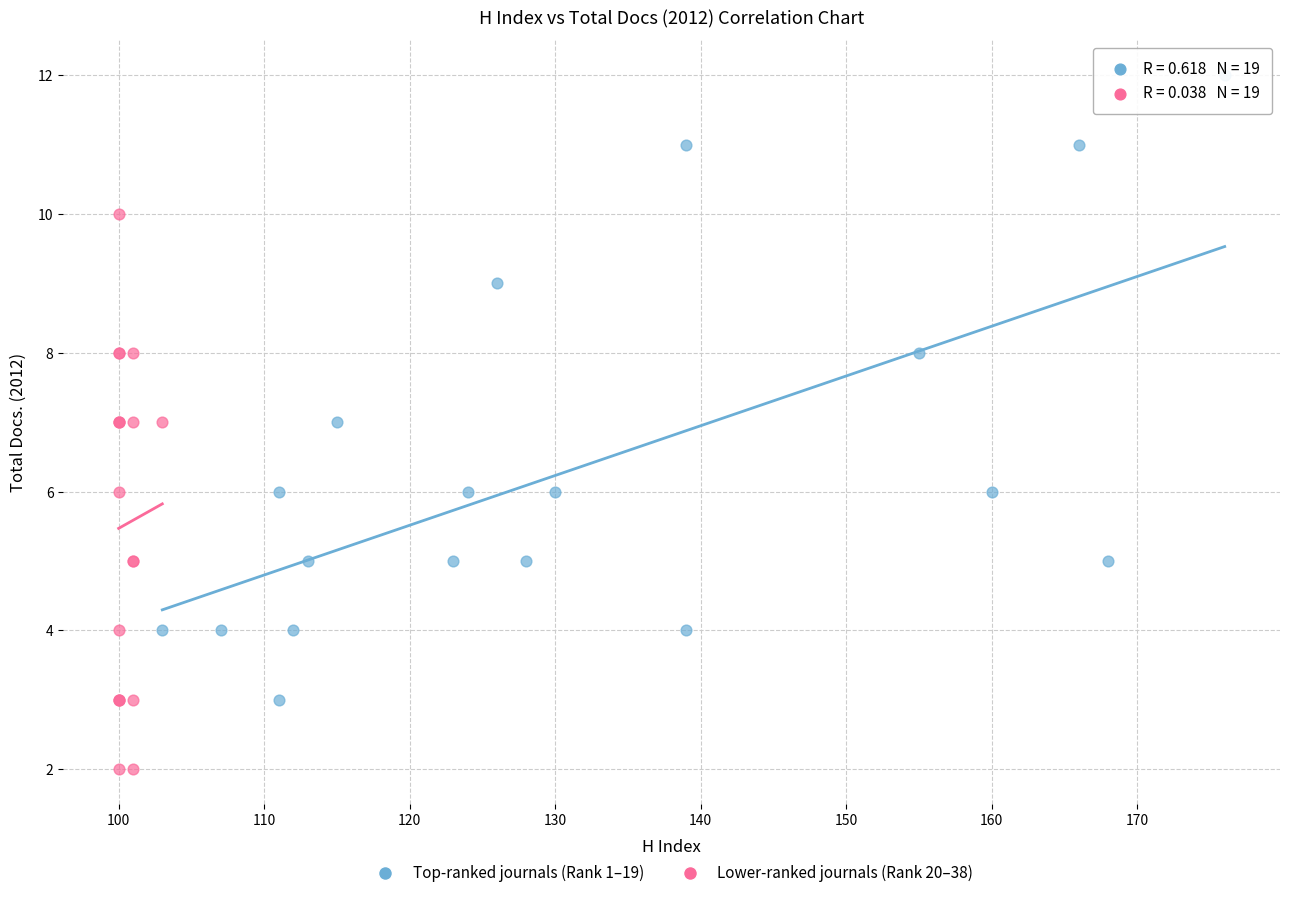

Which series has the widest spread of Y values?

Top-ranked journals (Rank 1–19)